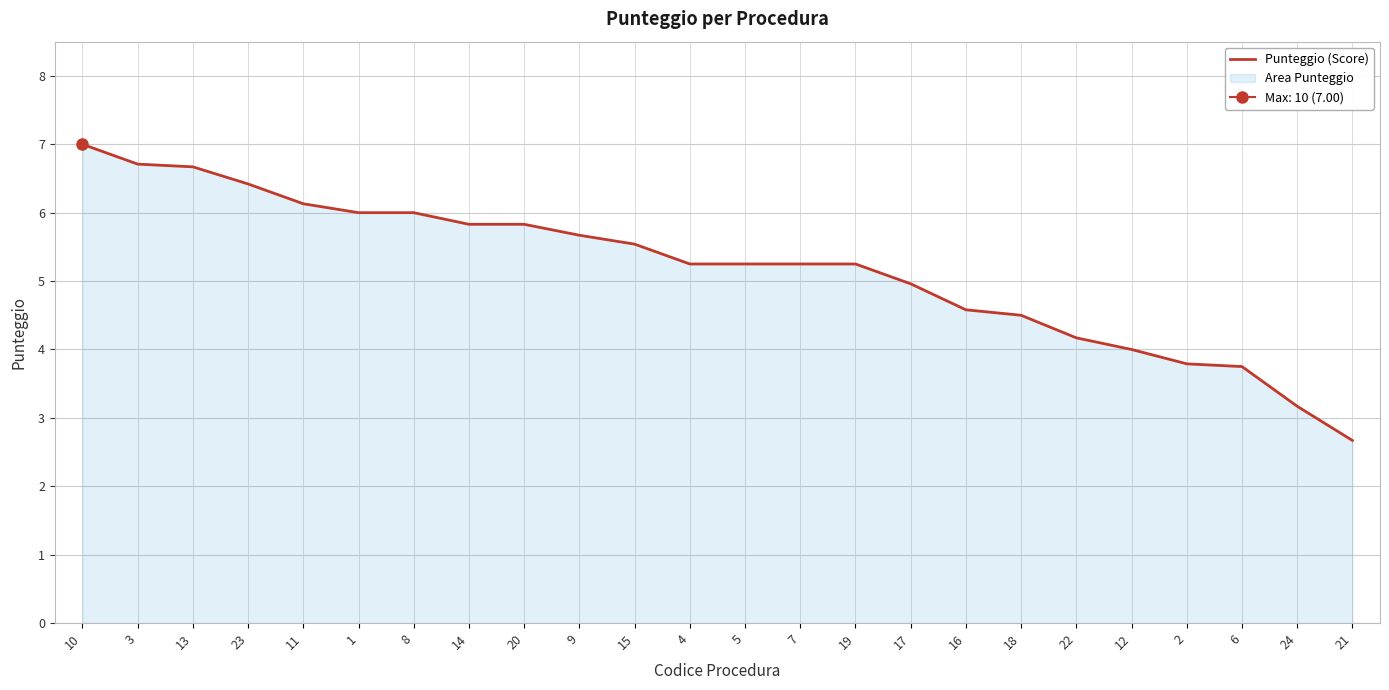

At which label is the value closest to 4?

12